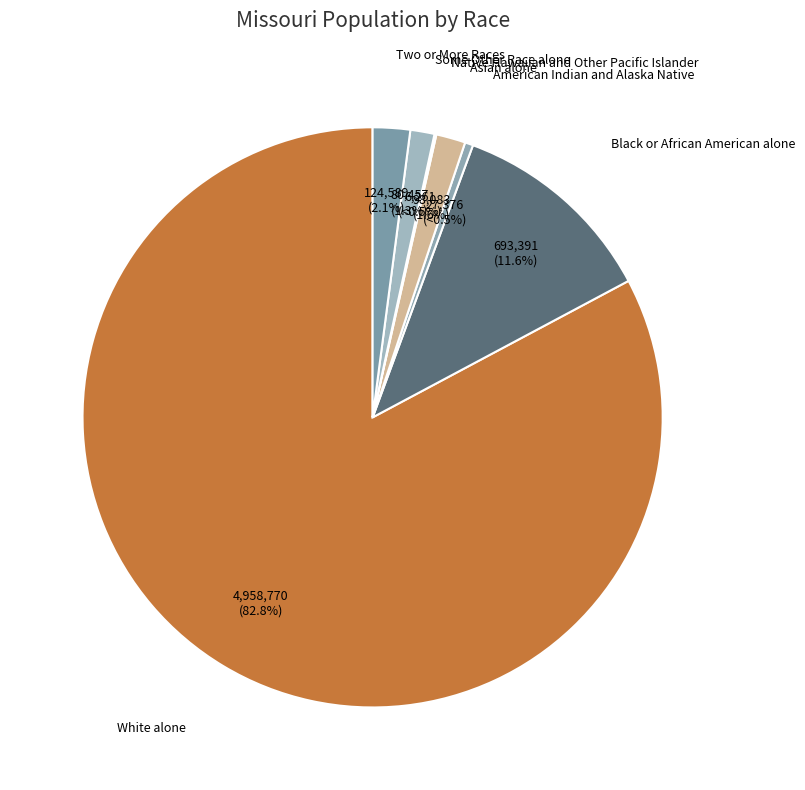

How many slices are in this pie chart?

7